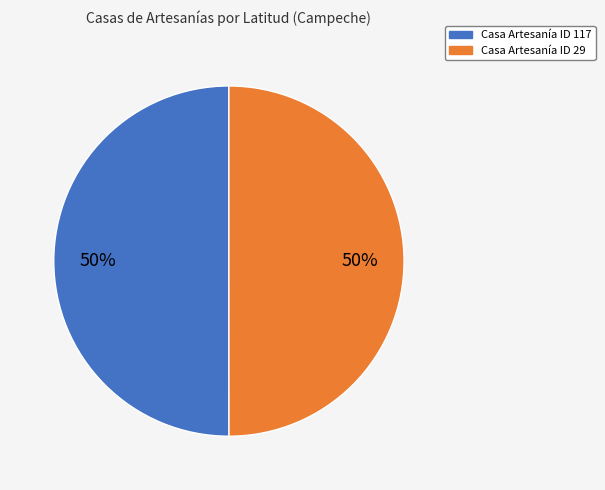

To the nearest percent, what is the average slice percentage?

50%